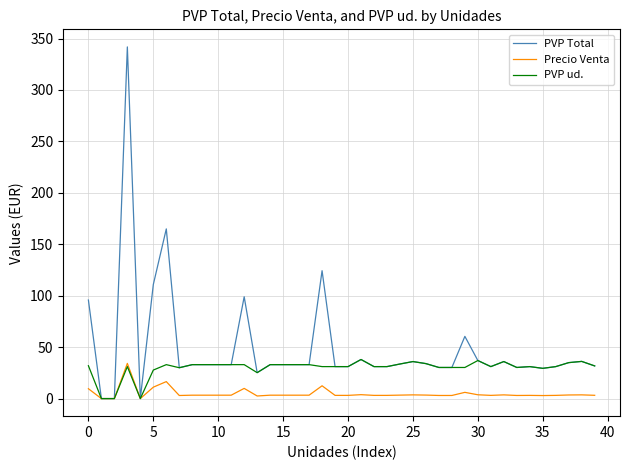

List the series in order of their overall mean, lowest first.

Precio Venta, PVP ud., PVP Total